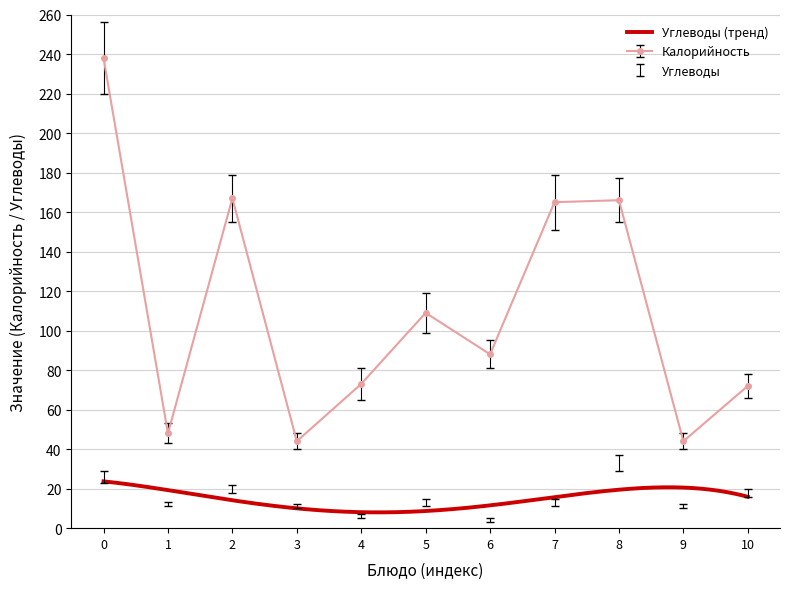

Rank the series by their maximum value, from lowest to highest.

Углеводы, Калорийность